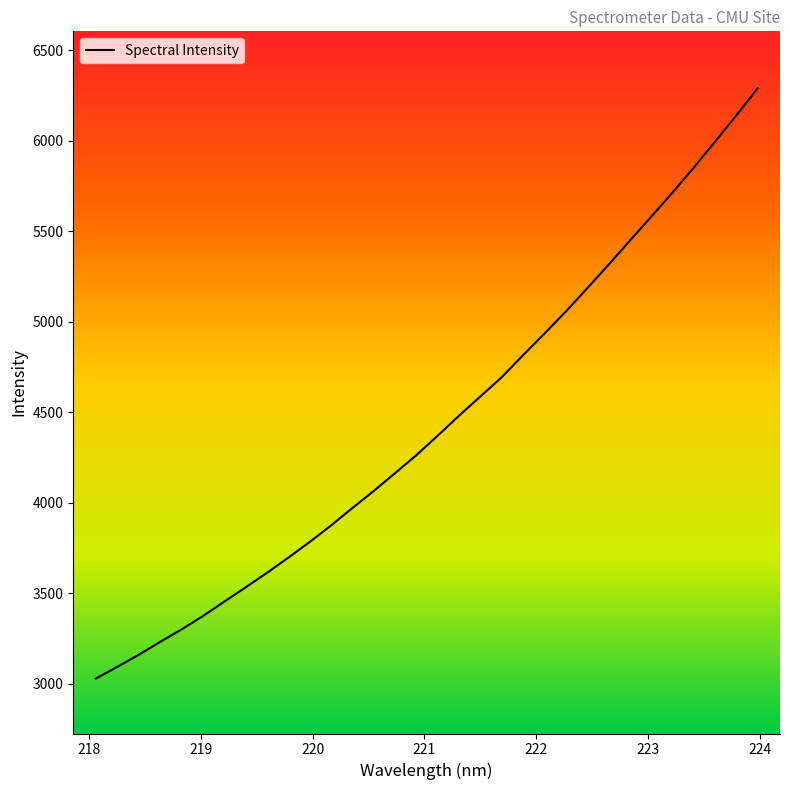

What is the difference between the maximum and minimum values?

3260.8